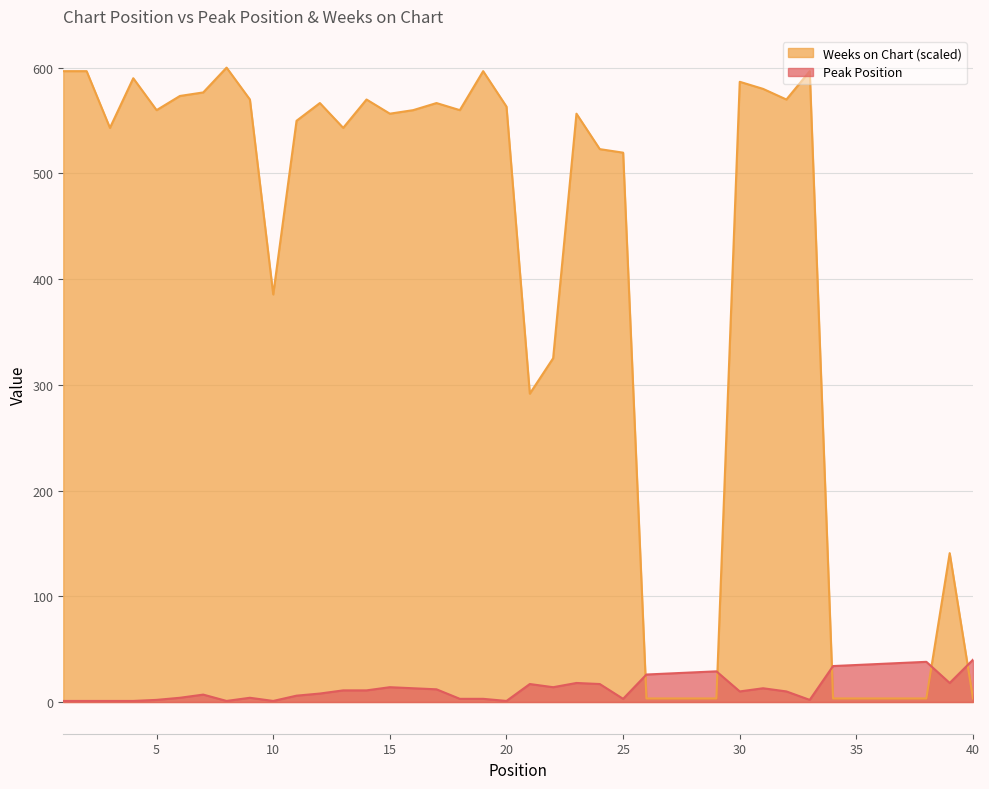

How many interior local valleys does the Peak Position series have?

8